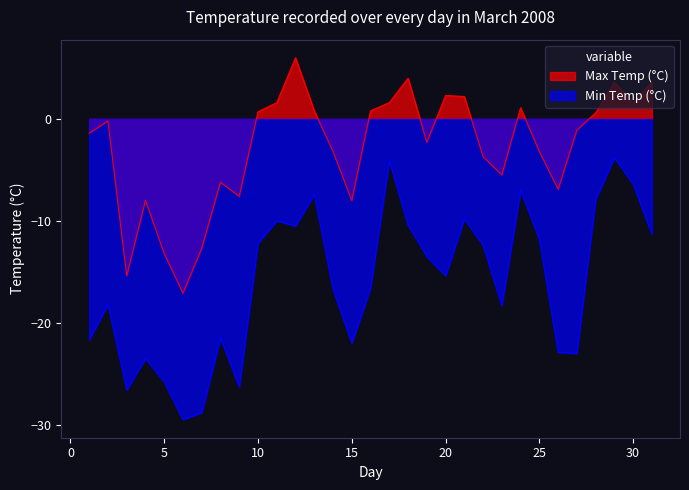

What is the value of the Max Temp (°C) point at the 24th from the left?

1.1